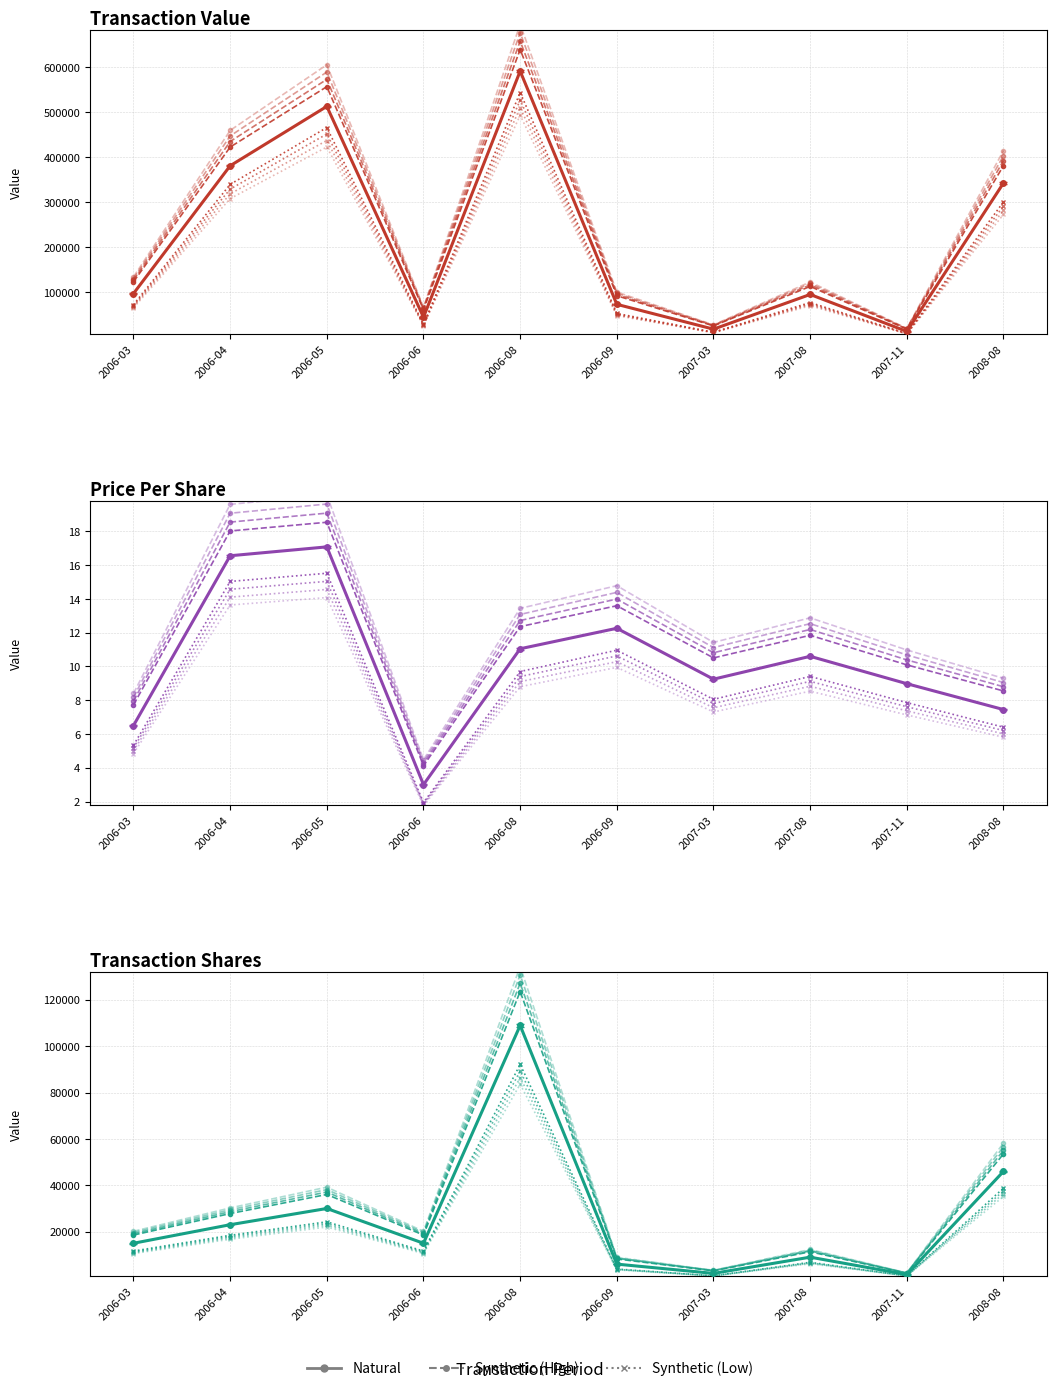

Which series has the largest total across all categories?

Synthetic (High)